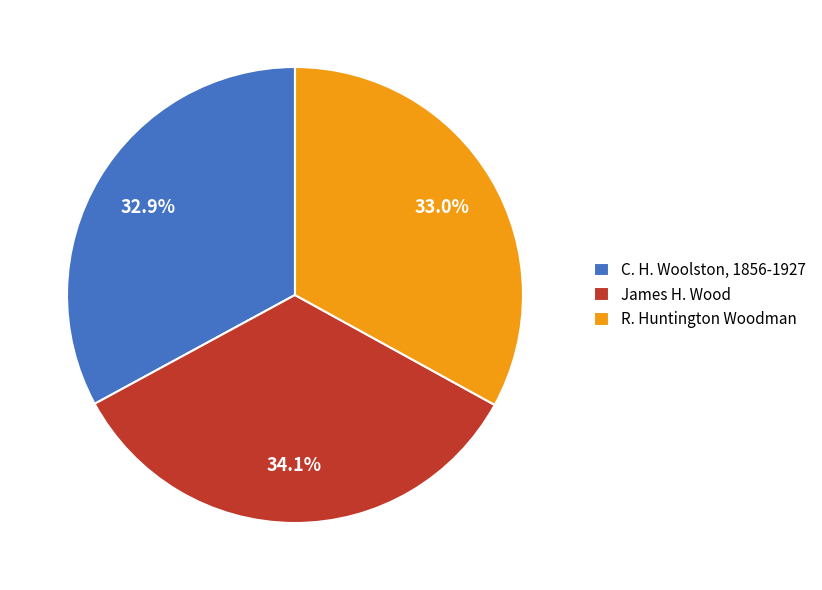

True or false: C. H. Woolston, 1856-1927 accounts for 44% of the total.

False